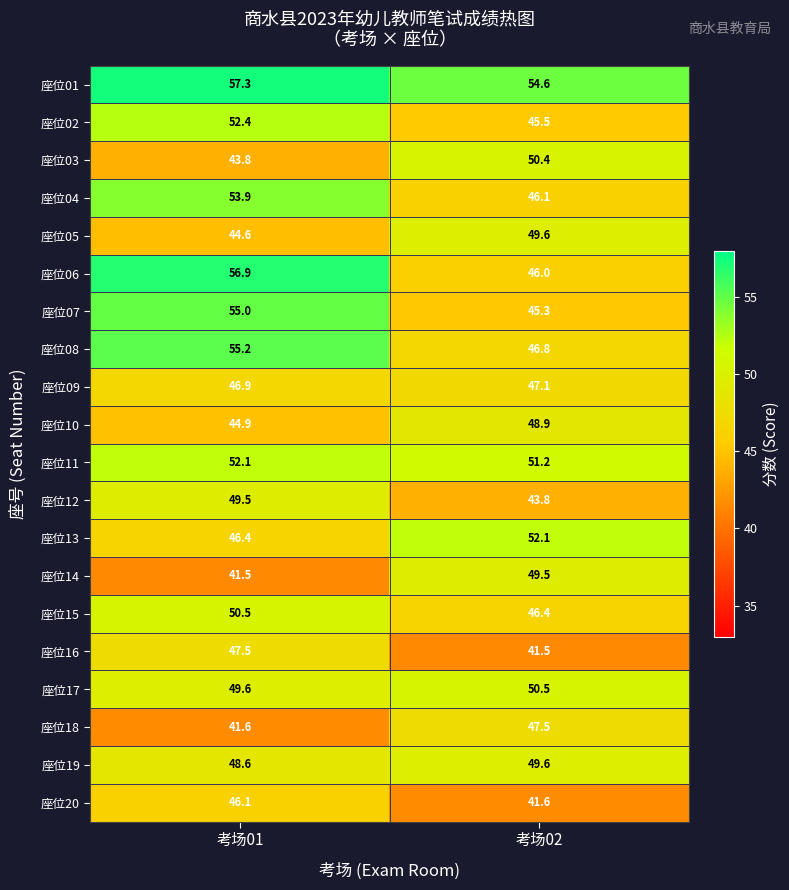

What is the sum of the 座位08 values at 考场01 and 考场02?

102.0